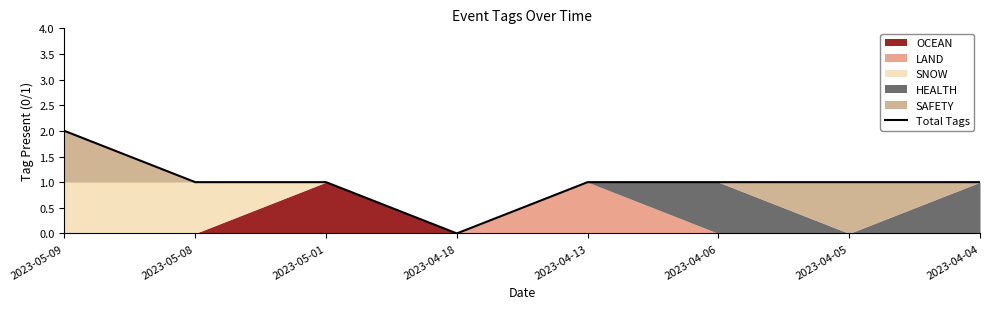

What is the label of the 2nd point from the left?

2023-05-08